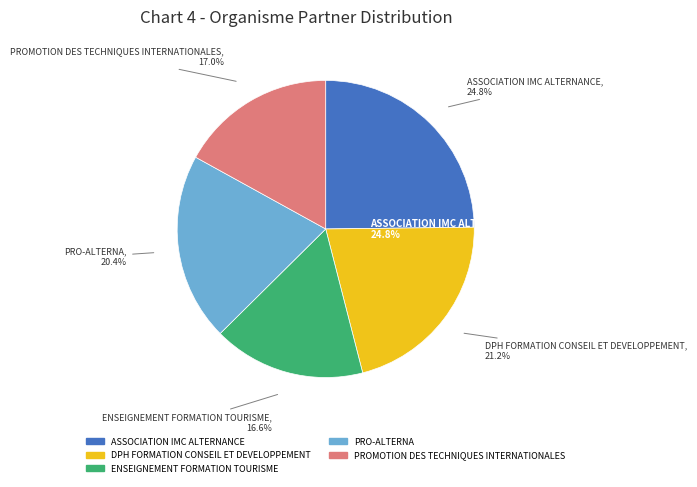

Count the number of slices in the pie.

5